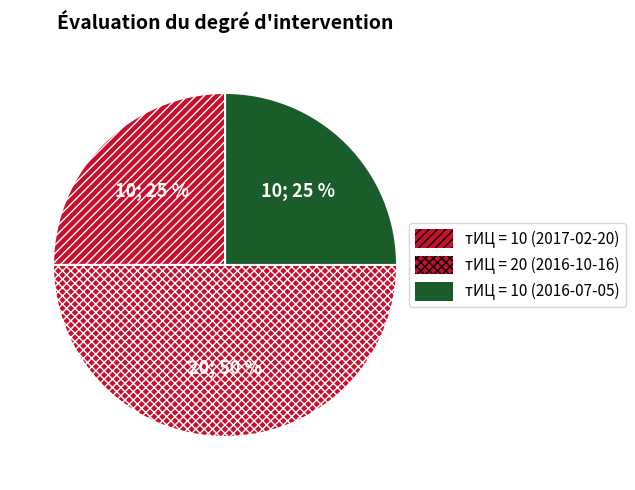

Does any single category account for the majority?

No